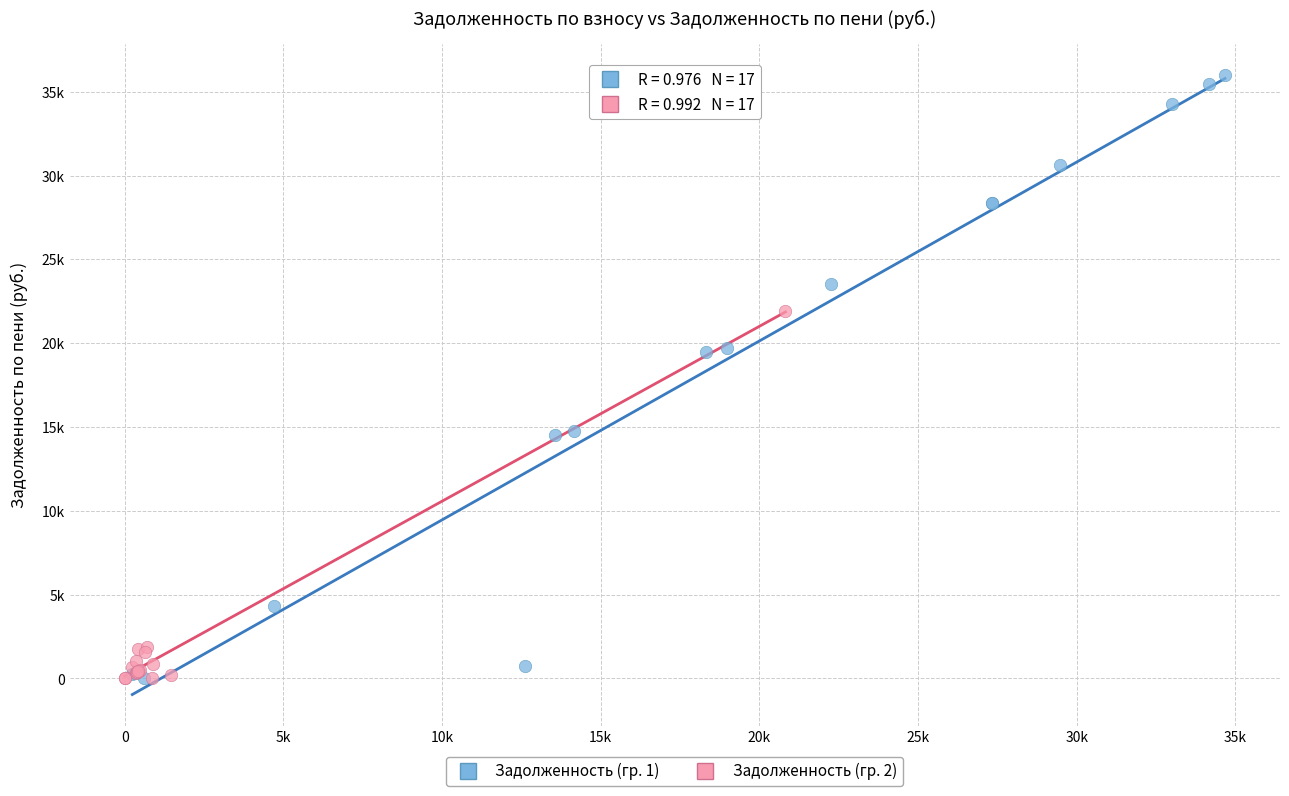

What are all the series names shown in the legend?

Задолженность (гр. 1), Задолженность (гр. 2)